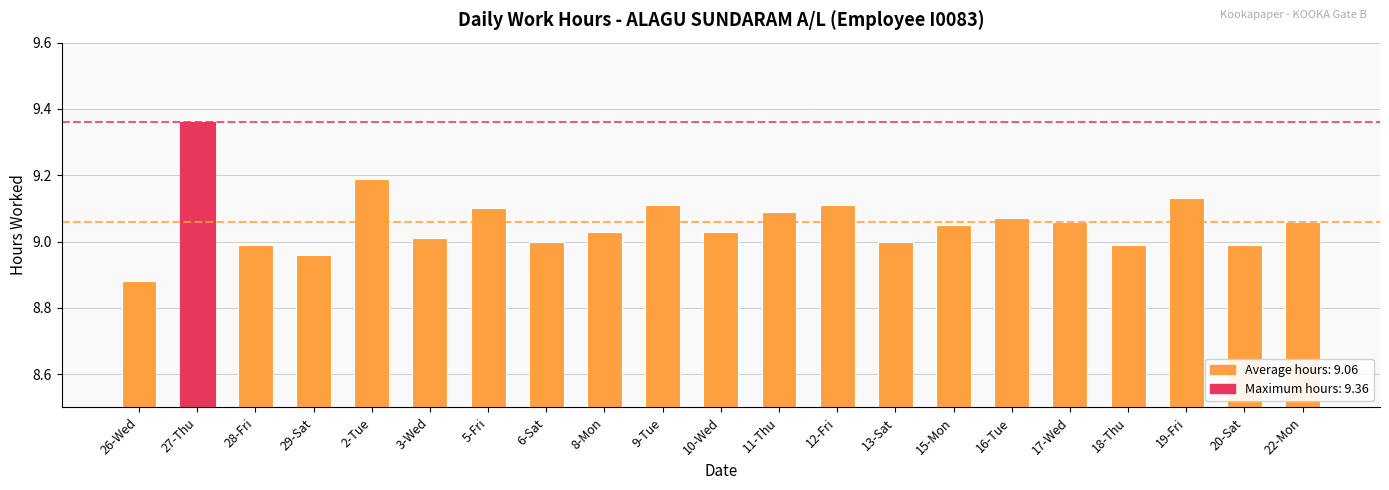

What is the change in value from 3-Wed to 9-Tue?

+0.1